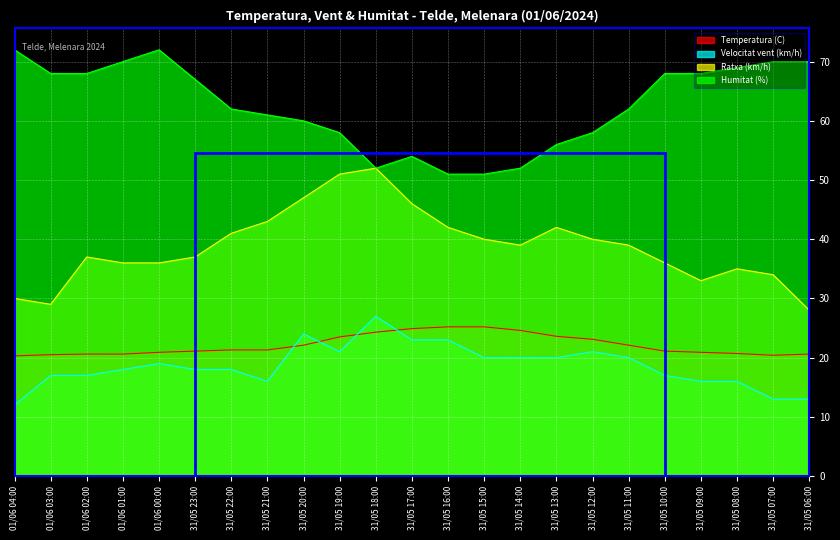

Reading left to right, extract all data points from this chart.

Temperatura (C): 20.3	20.5	20.6	20.6	20.9	21.1	21.3	21.3	22.1	23.5	24.3	24.9	25.2	25.2	24.6	23.6	23.1	22.1	21.1	20.9	20.7	20.4	20.6
Velocitat vent (km/h): 12.0	17.0	17.0	18.0	19.0	18.0	18.0	16.0	24.0	21.0	27.0	23.0	23.0	20.0	20.0	20.0	21.0	20.0	17.0	16.0	16.0	13.0	13.0
Ratxa (km/h): 30.0	29.0	37.0	36.0	36.0	37.0	41.0	43.0	47.0	51.0	52.0	46.0	42.0	40.0	39.0	42.0	40.0	39.0	36.0	33.0	35.0	34.0	28.0
Humitat (%): 72.0	68.0	68.0	70.0	72.0	67.0	62.0	61.0	60.0	58.0	52.0	54.0	51.0	51.0	52.0	56.0	58.0	62.0	68.0	68.0	69.0	70.0	70.0